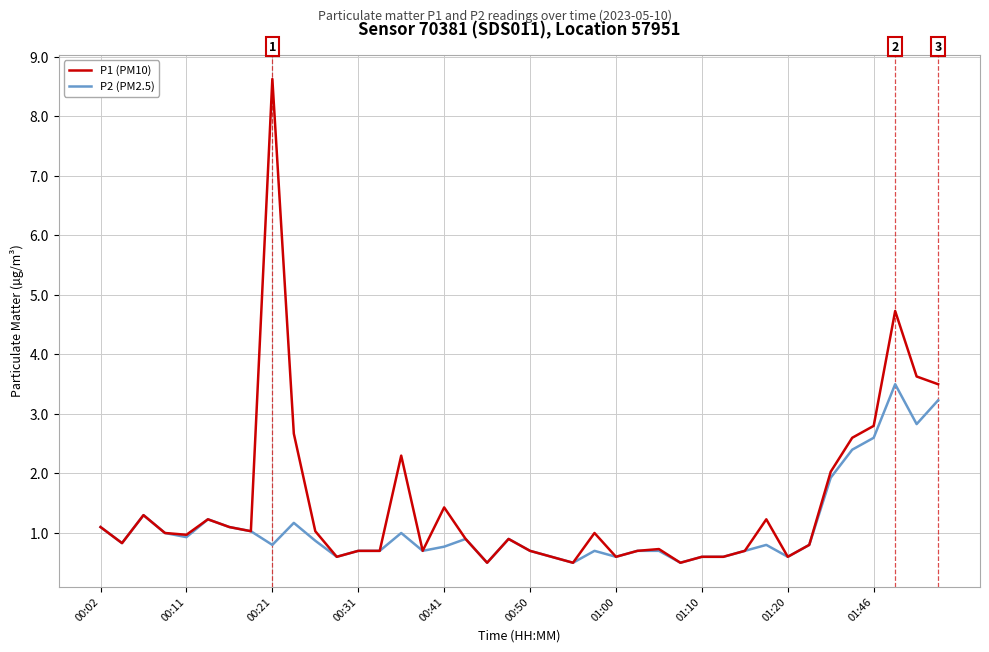

What is the sum of all P2 (PM2.5) values?

43.7